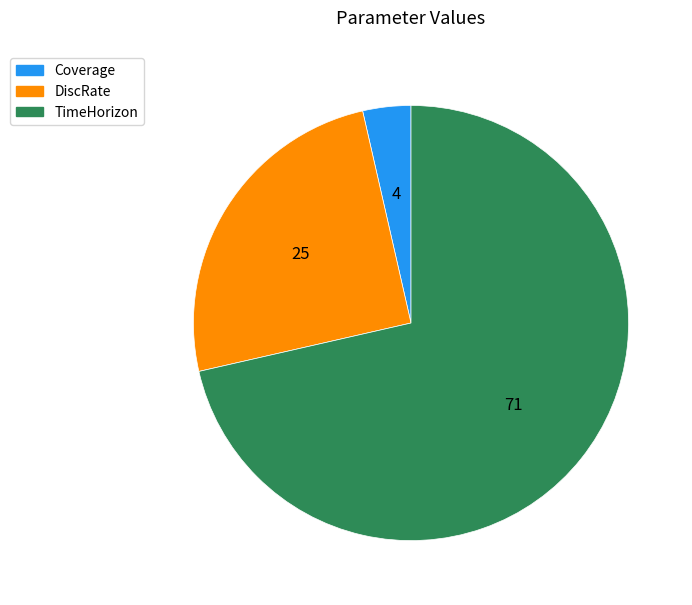

Does TimeHorizon represent more than half of the total?

Yes